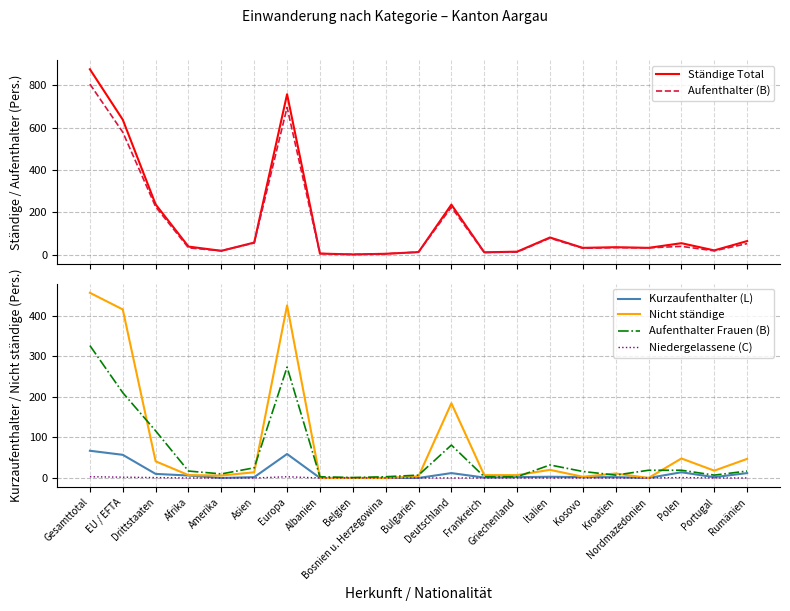

What are all the series names shown in the legend?

Ständige Total, Aufenthalter (B), Kurzaufenthalter (L), Nicht ständige, Aufenthalter Frauen (B), Niedergelassene (C)